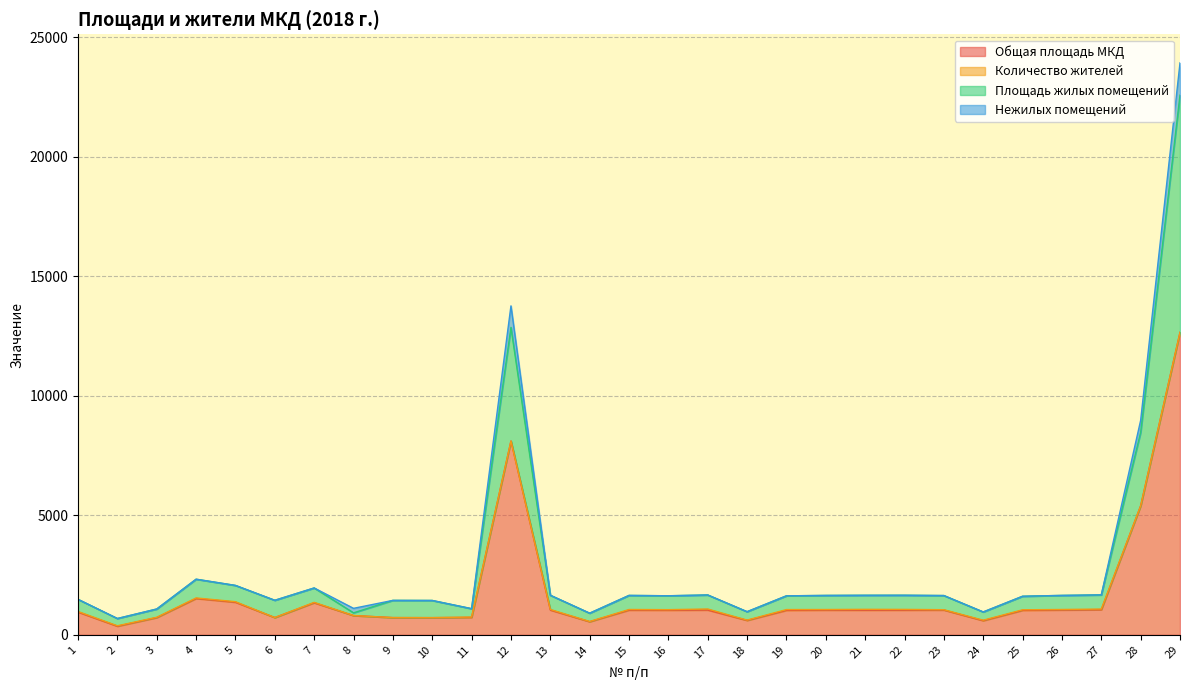

True or false: Площадь жилых помещений has more than 0 interior local peaks.

True